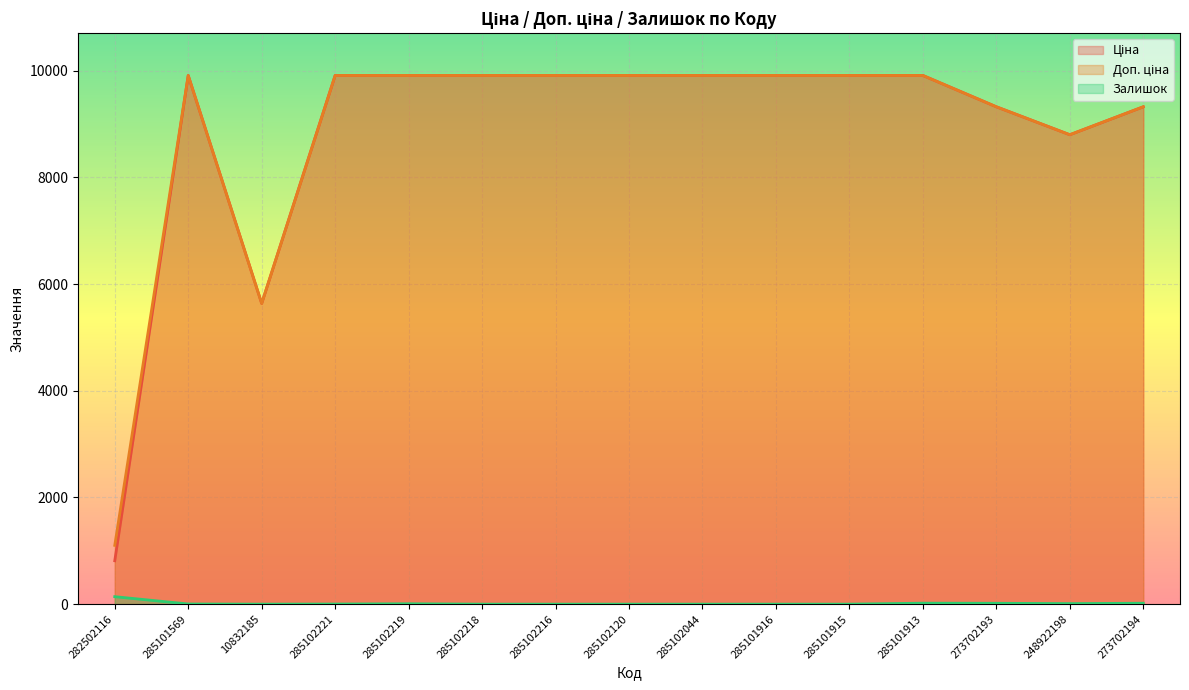

True or false: Залишок and Ціна cross at least once.

False